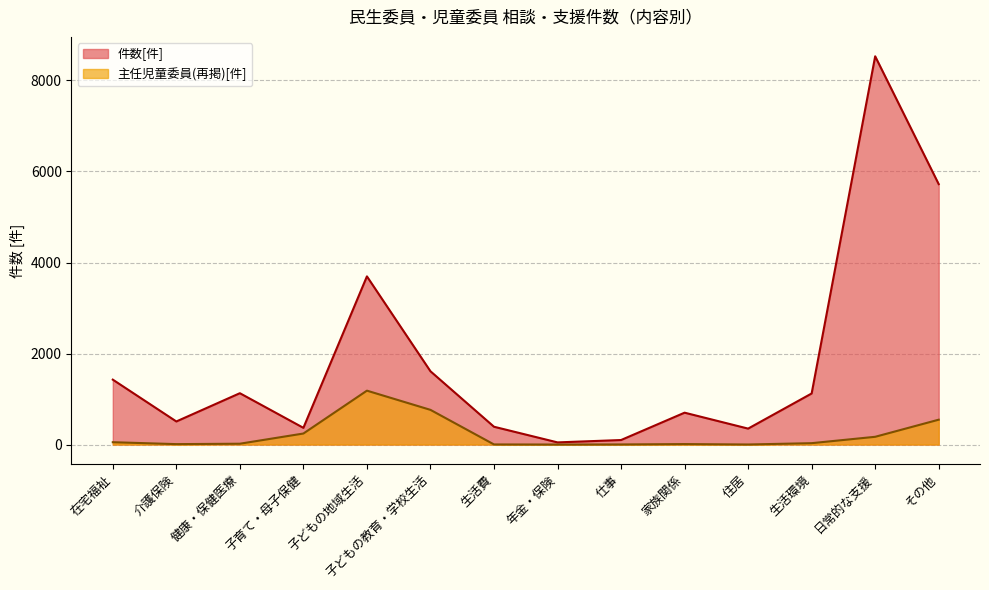

Reading right to left, extract all data points from this chart.

件数[件]: 5722	8531	1122	350	700	99	47	391	1610	3695	367	1128	507	1426
主任児童委員(再掲)[件]: 546	170	30	1	10	2	0	2	762	1184	242	18	9	51